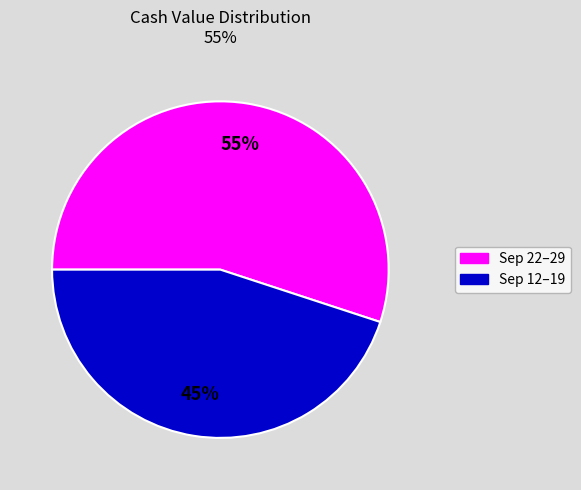

To the nearest percent, what is the difference between the largest and smallest slice percentages?

10%